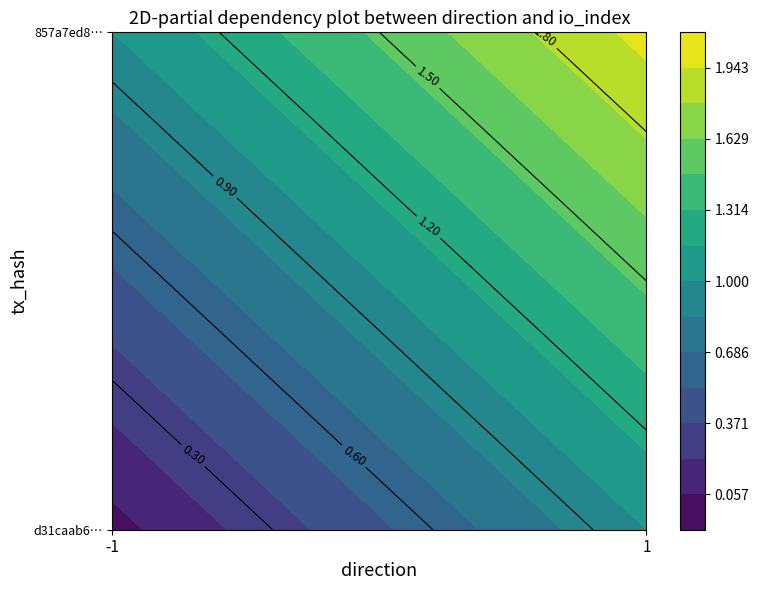

Which series has the largest range (max minus min)?

d31caab6…